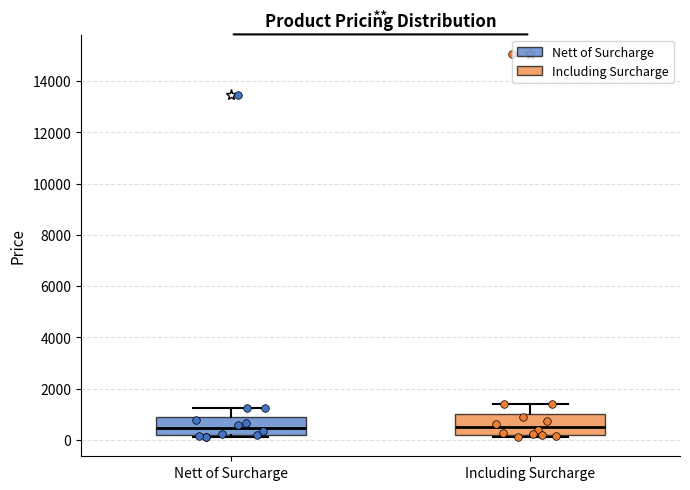

Reading left to right, read every box against the y-axis: the position of its median line, the range the box covers, and the ends of its whiskers. The values are not printed on the chart, so give them approximately, as read against the axis.

Nett of Surcharge: median 400, box 200 to 1000, whiskers 200 (just below the box's lower edge) to 1200
Including Surcharge: median 600, box 200 to 1000, whiskers 200 (just below the box's lower edge) to 1400